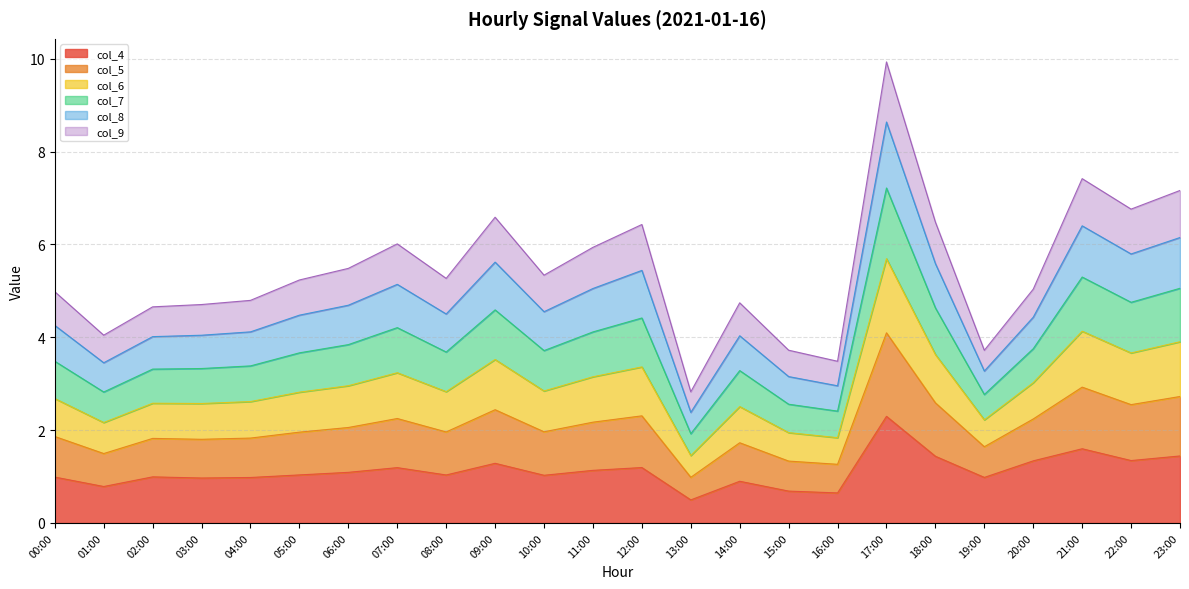

Where does the col_4 series first go above 1?

05:00